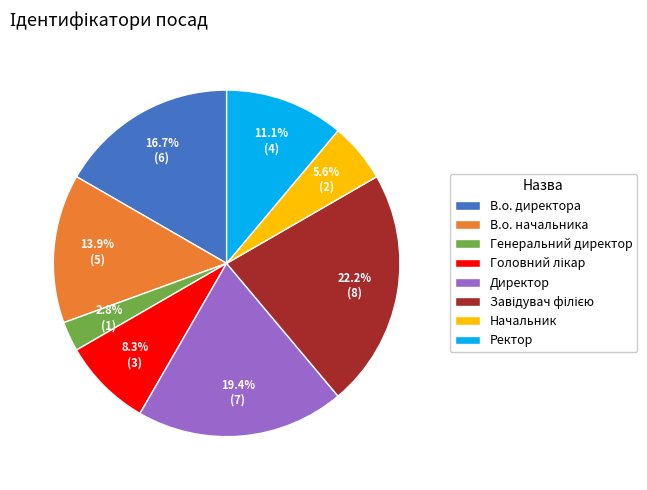

How many slices are in this pie chart?

8